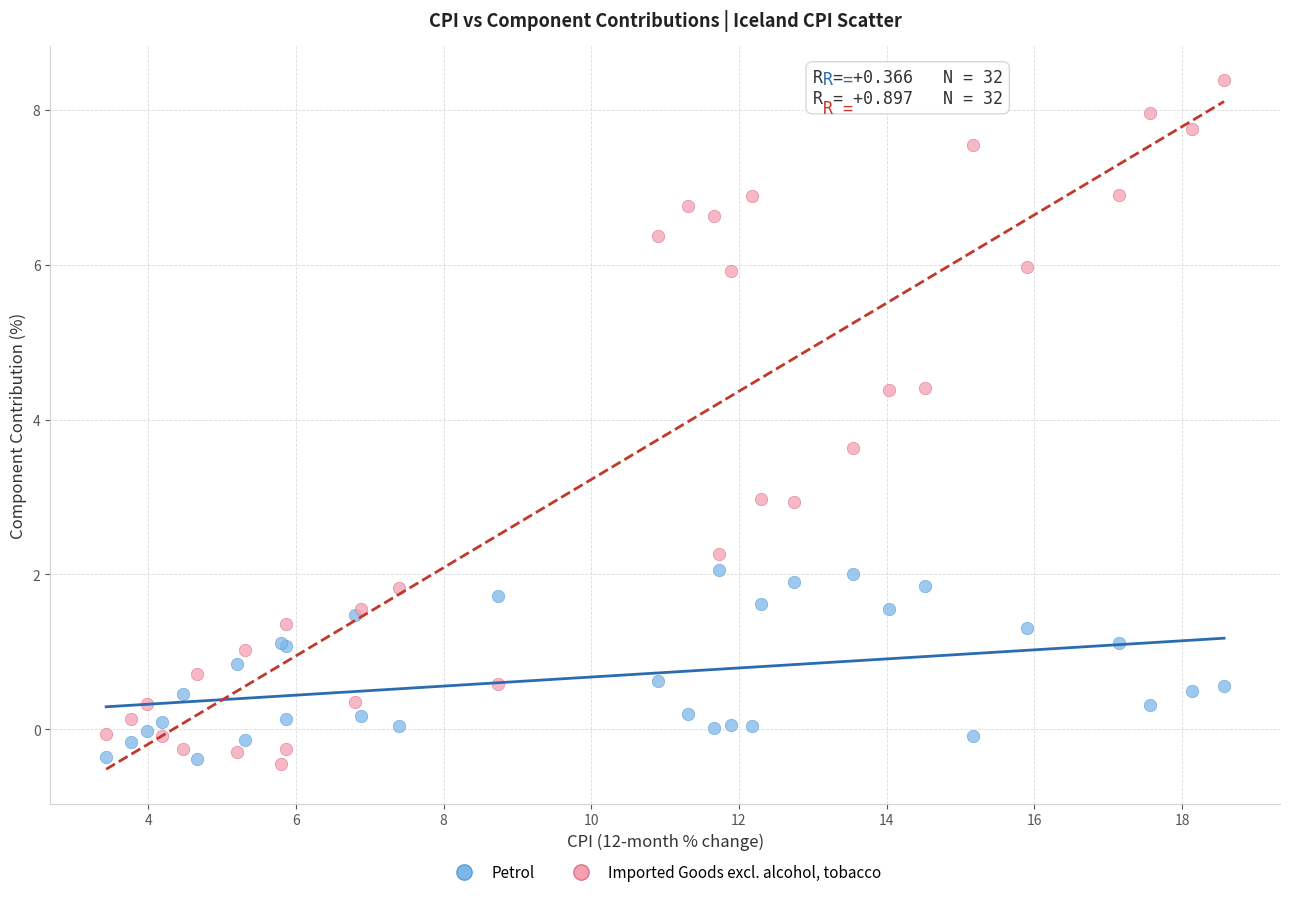

Which series has the largest Y range (max minus min)?

Imported Goods excl. alcohol, tobacco